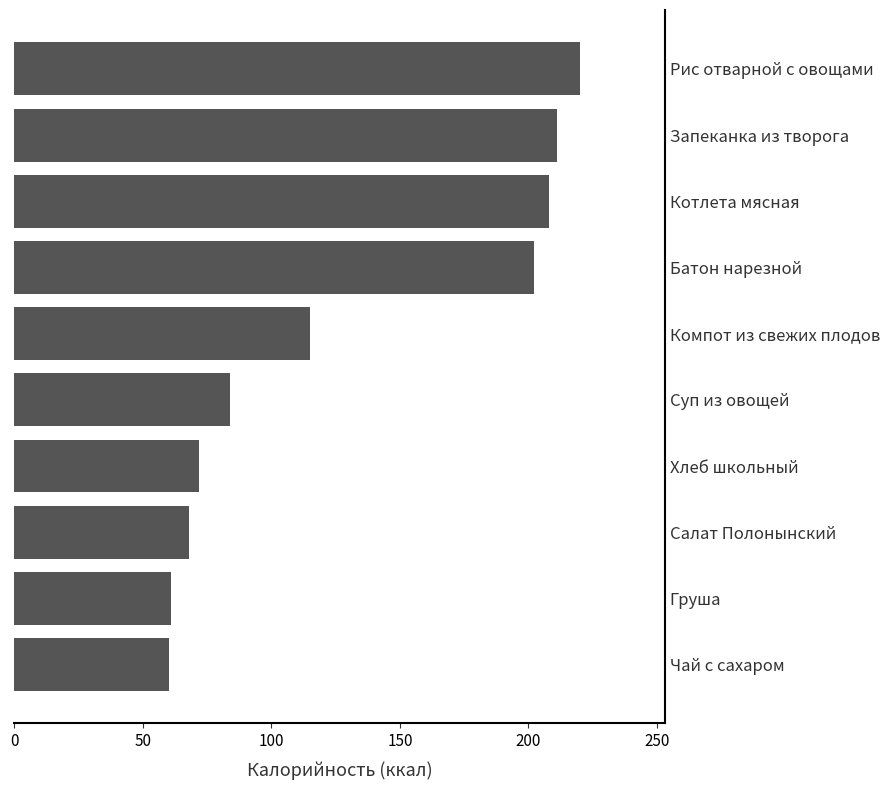

What is the smallest value displayed?

60